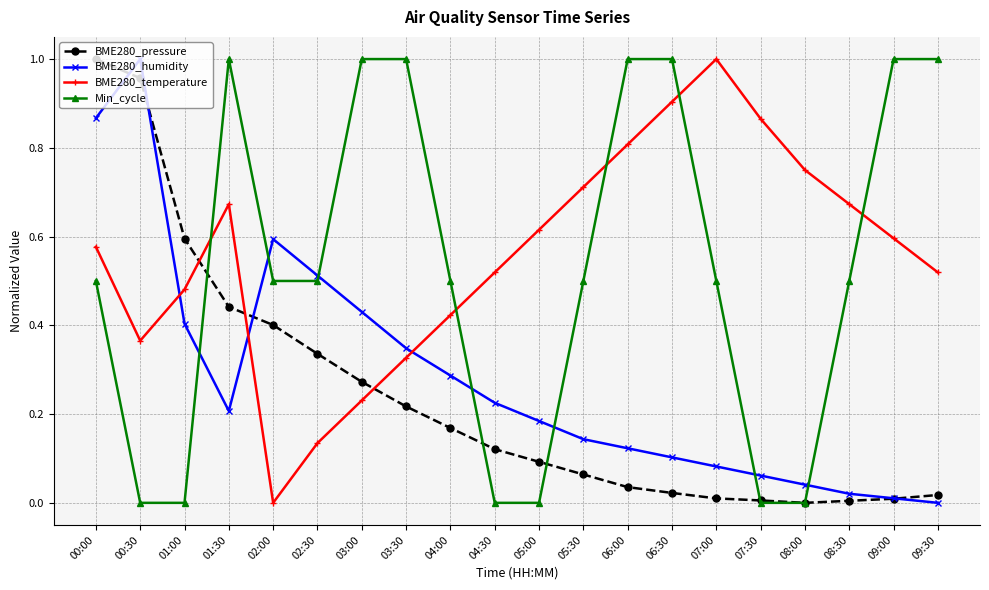

What is the label of the 11th point from the left?

05:00